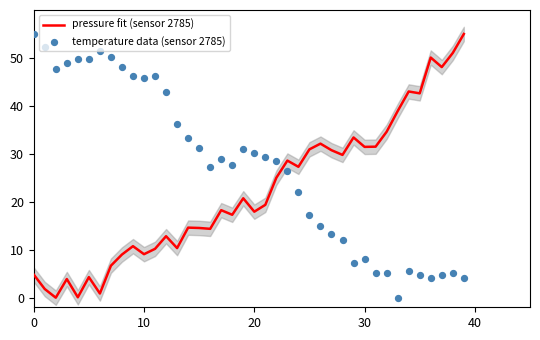

At how many categories does at least one series exceed 13?

40